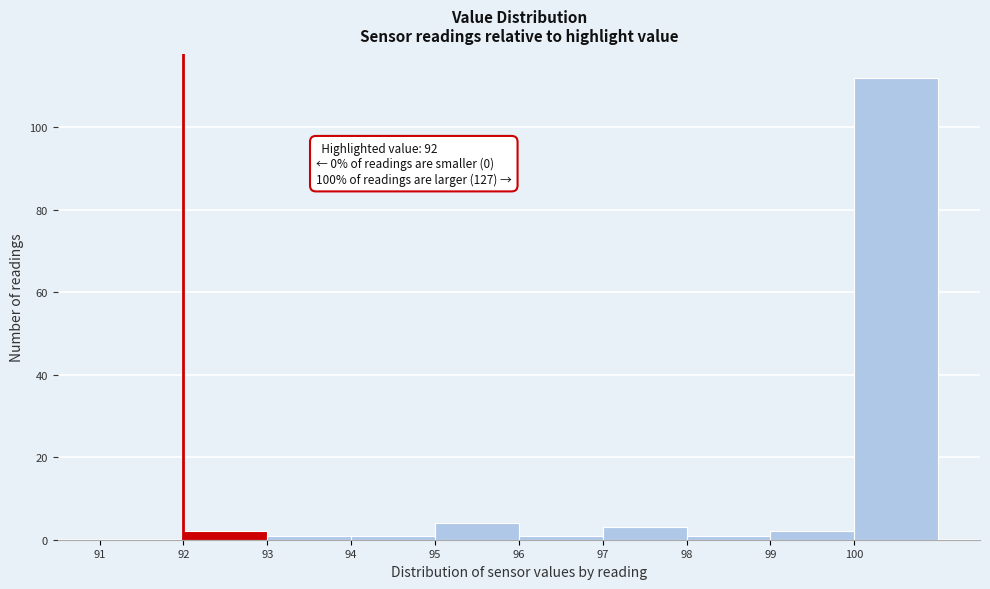

Which range on the x-axis has the tallest bar?

100 to 101